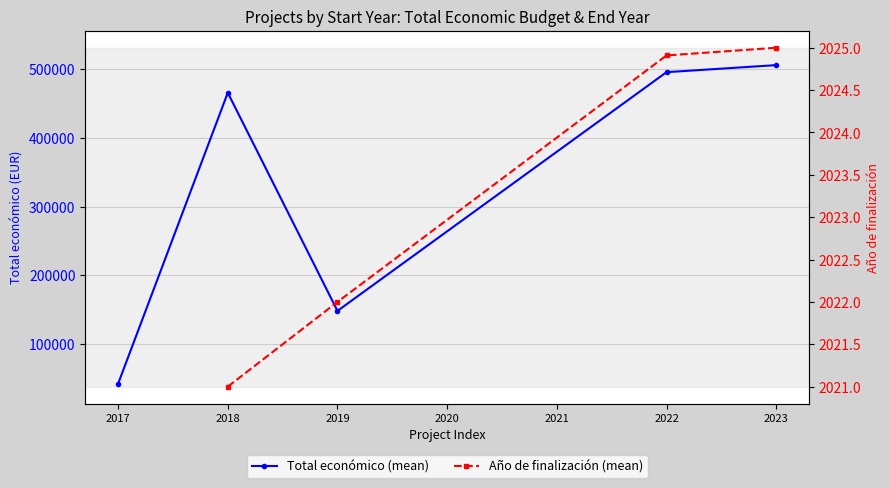

What is the smallest value displayed?

2021.0